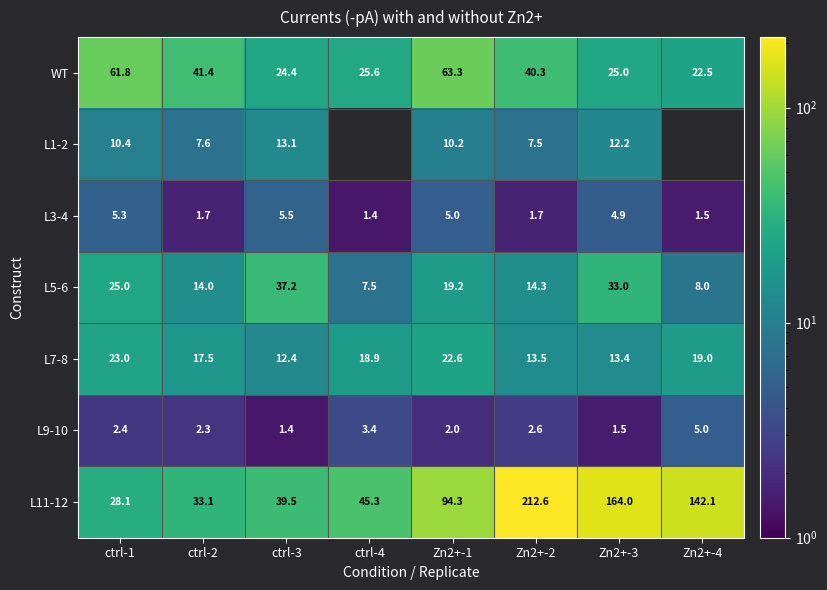

How many categories are shown in the chart?

8